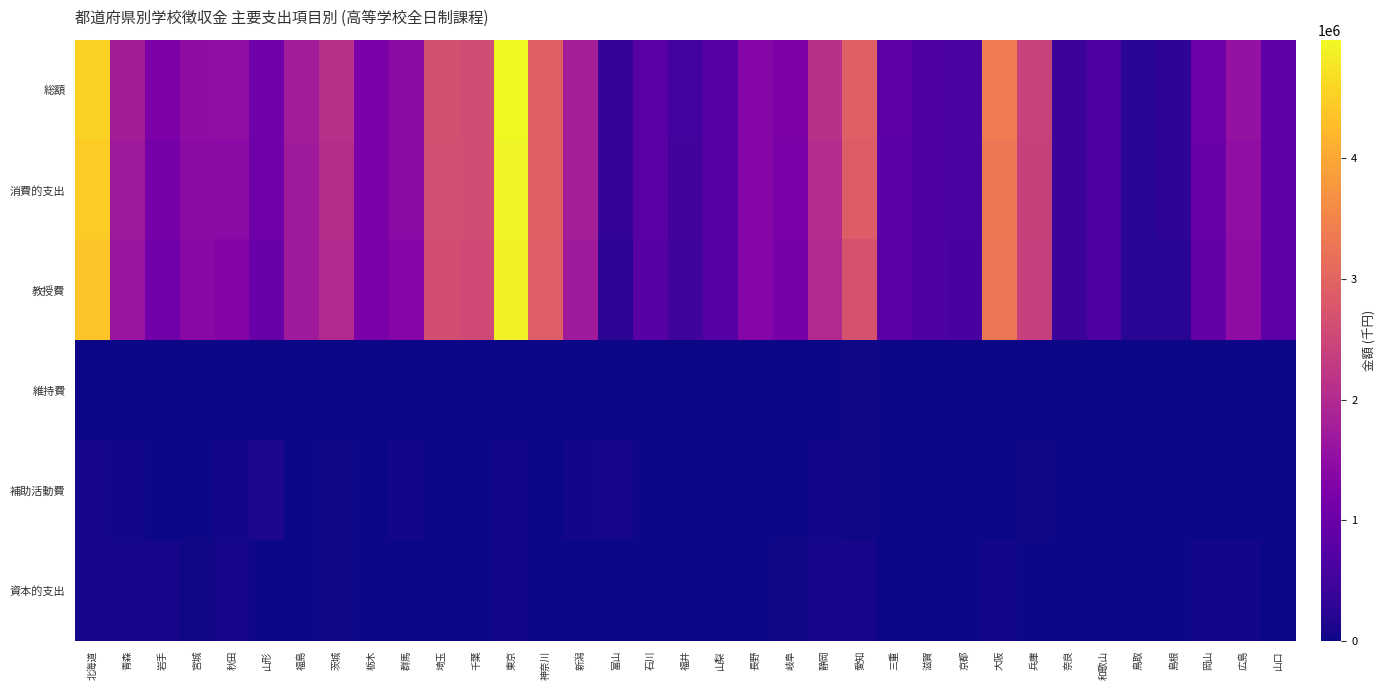

How many categories are shown in the chart?

35